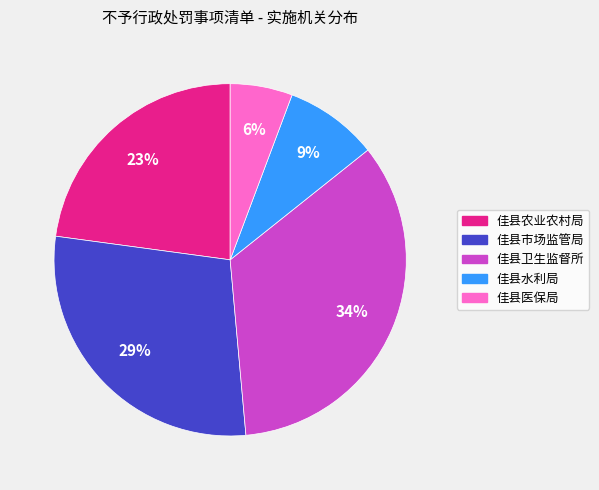

Does 佳县医保局 represent more than half of the total?

No